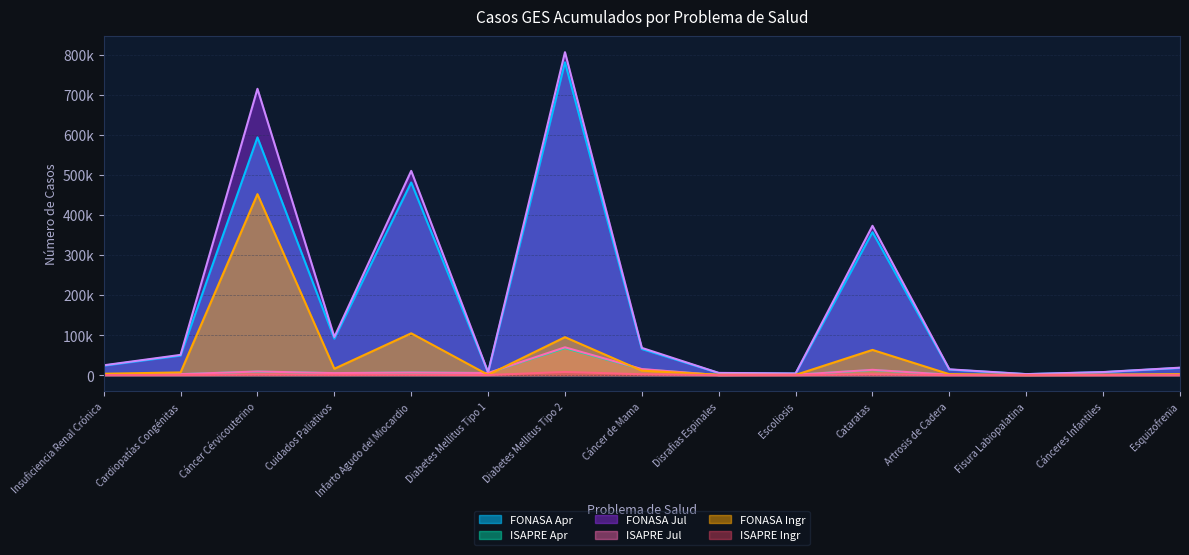

Between Cáncer de Mama and Cataratas, which is larger?

Cataratas